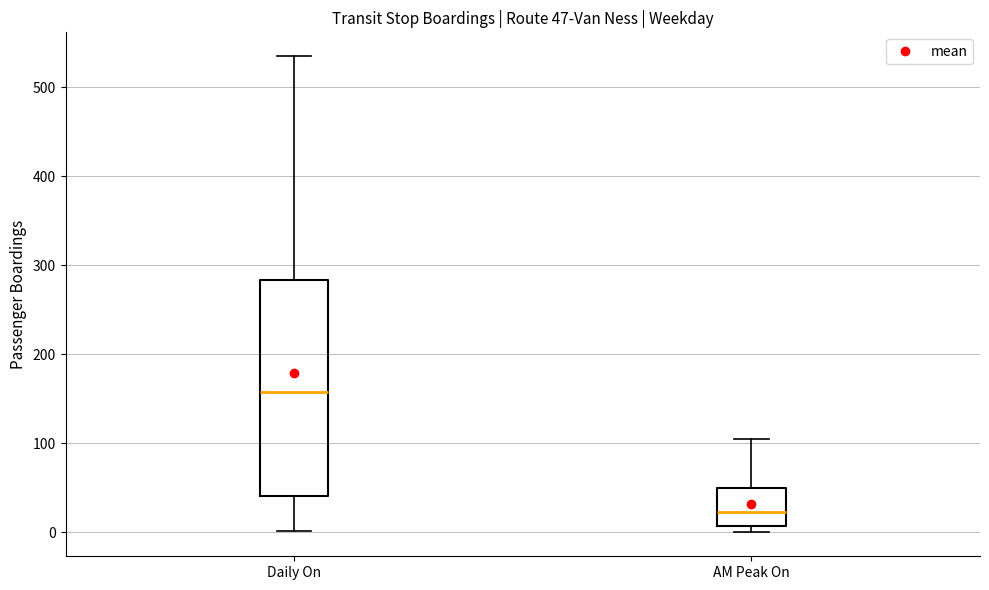

Which box is the tallest, from its lower edge to its upper edge?

Daily On